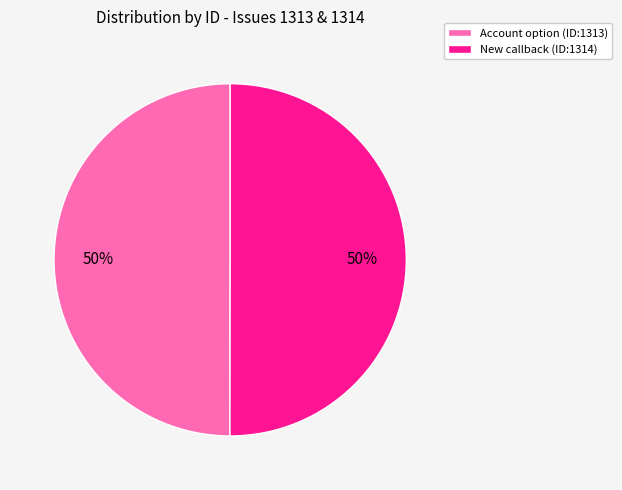

To the nearest percent, what is the average slice percentage?

50%